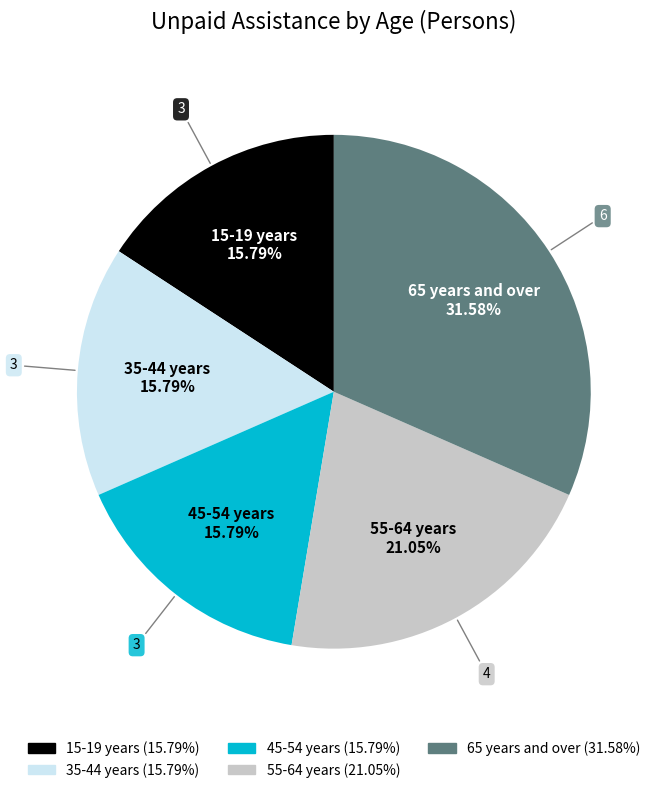

To the nearest percent, what is the average slice percentage?

20%